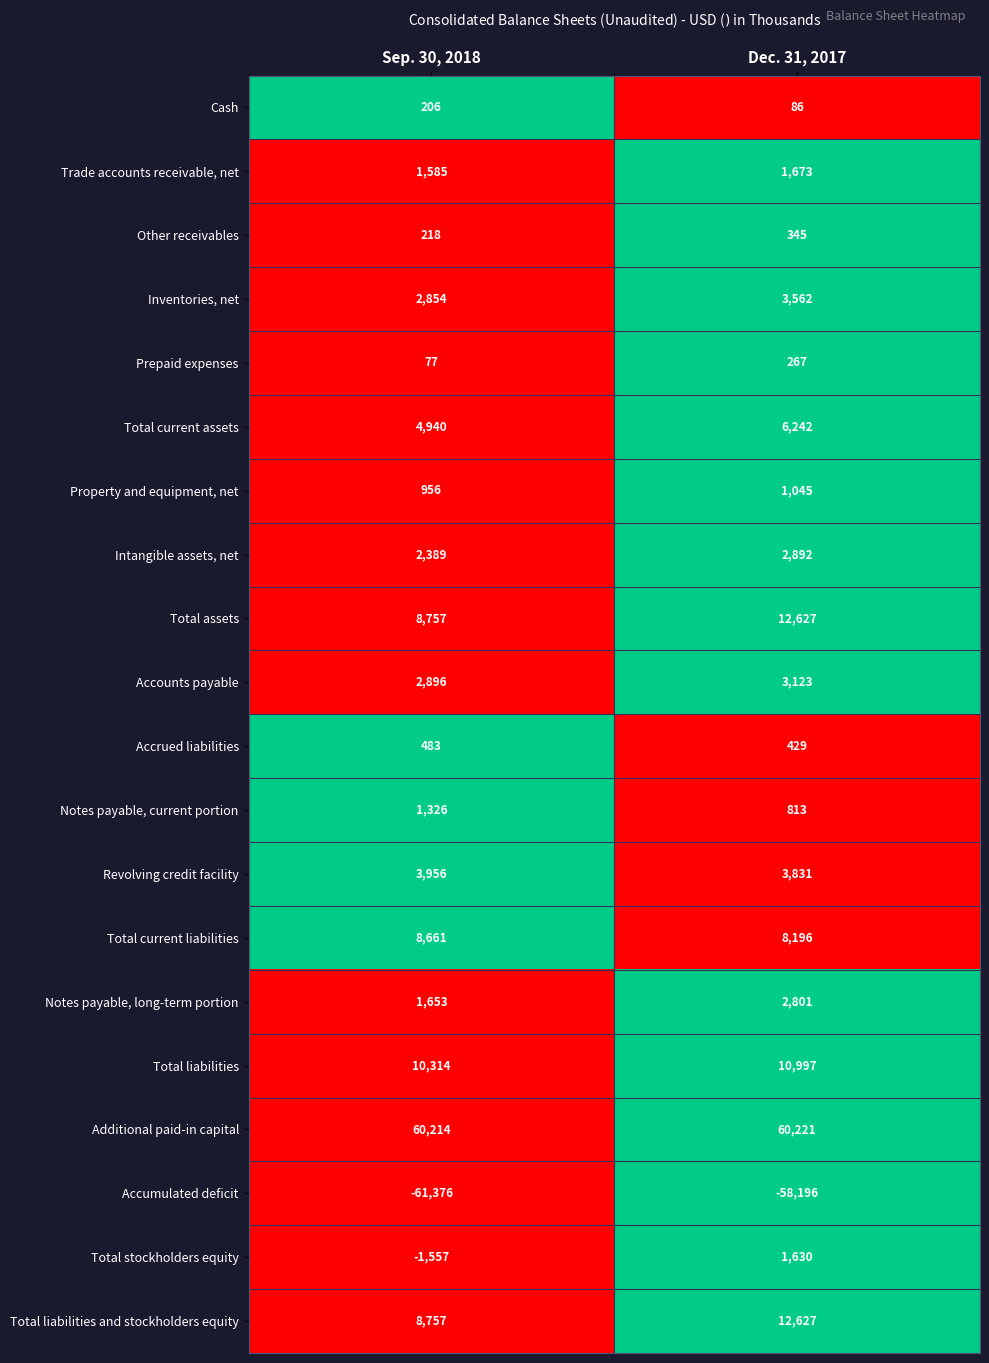

Rank the categories by Notes payable, long-term portion value from lowest to highest.

Sep. 30, 2018, Dec. 31, 2017